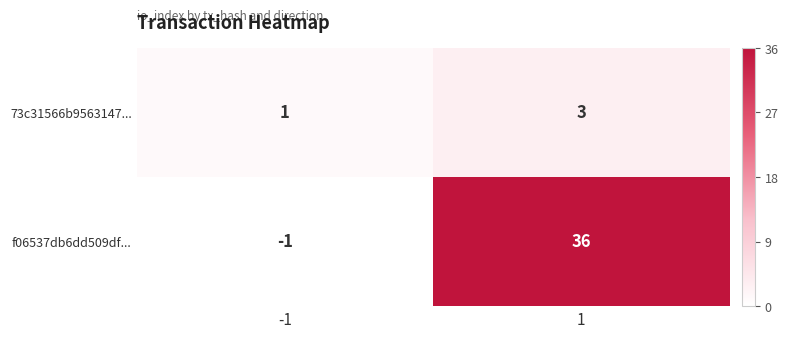

Rank the series at 1 from lowest to highest value.

73c31566b9563147..., f06537db6dd509df...